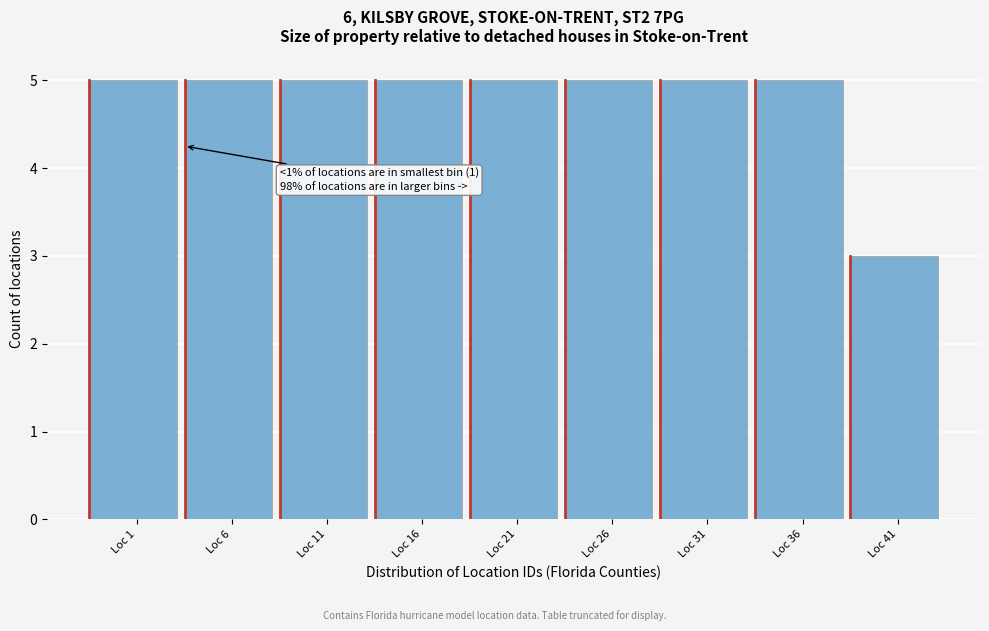

Reading left to right, extract all data points from this chart.

Loc 1=5	Loc 6=5	Loc 11=5	Loc 16=5	Loc 21=5	Loc 26=5	Loc 31=5	Loc 36=5	Loc 41=3